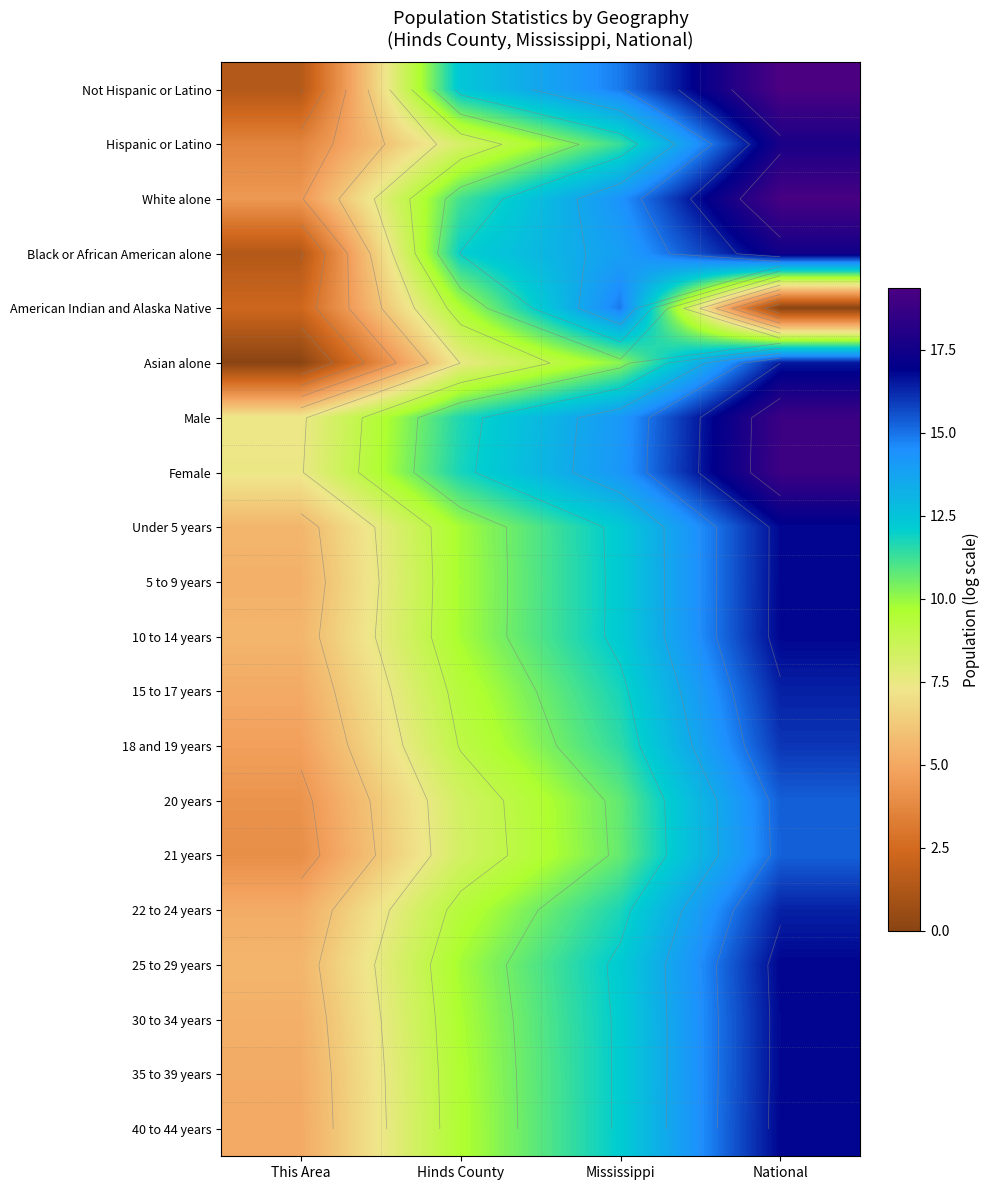

The value of Asian alone at National is 27.2. True or false?

False